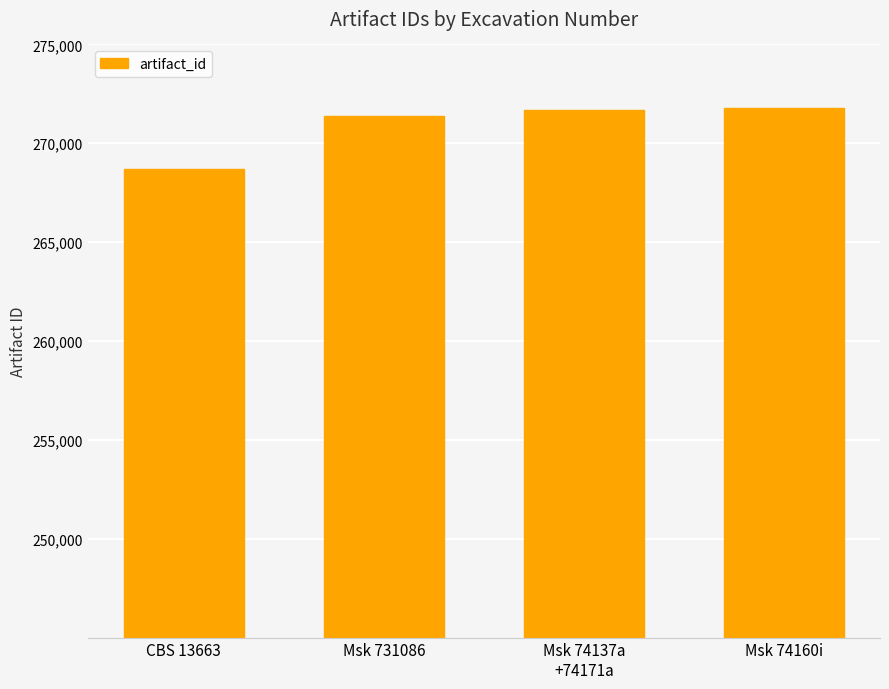

What is the difference between the values at Msk 731086 and Msk 74137a
+74171a?

283